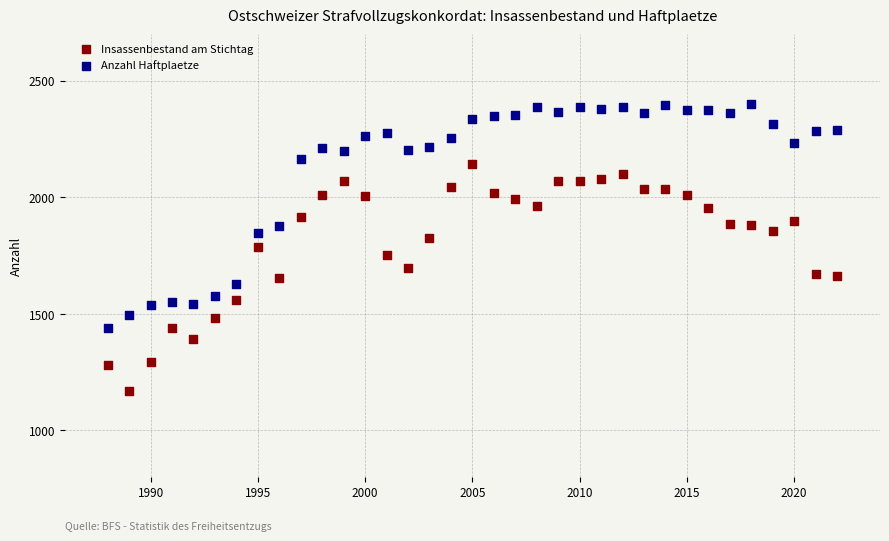

What are all the series names shown in the legend?

Insassenbestand am Stichtag, Anzahl Haftplaetze